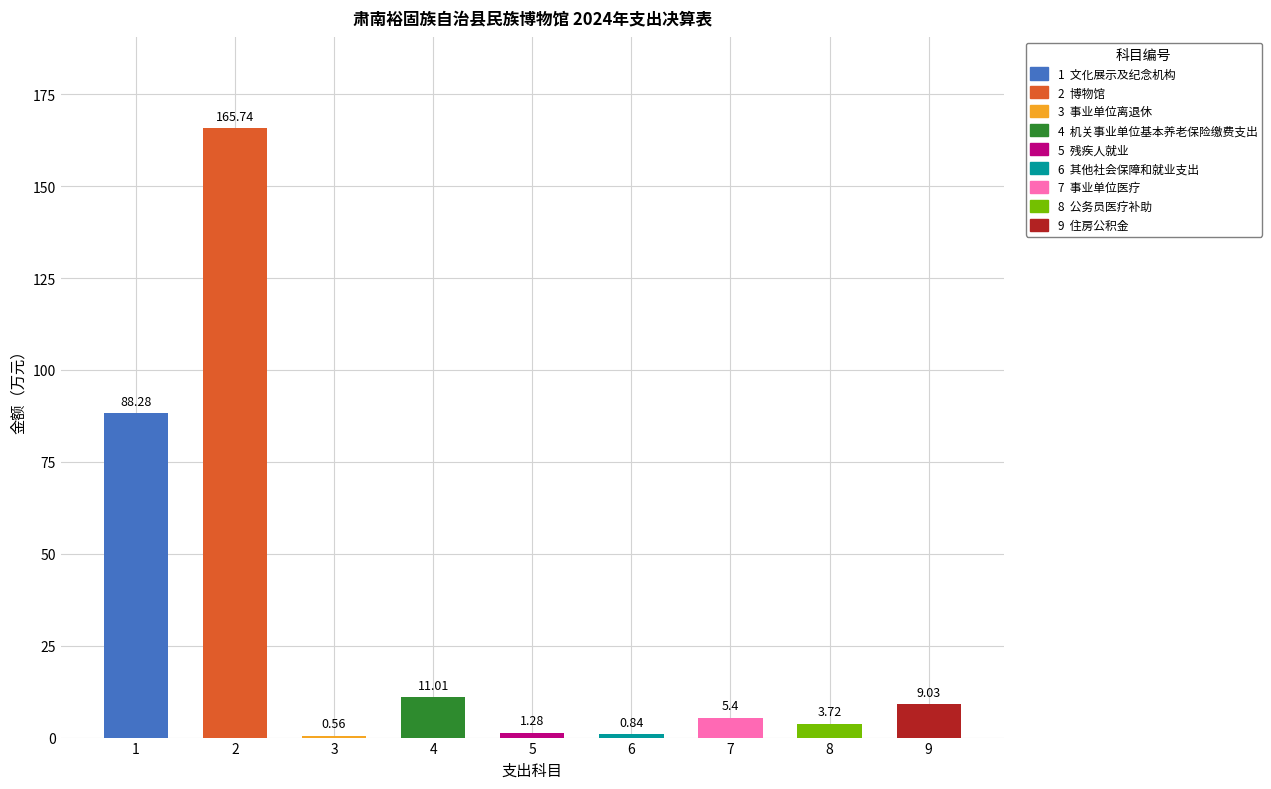

Which category has the highest value across all series?

博物馆